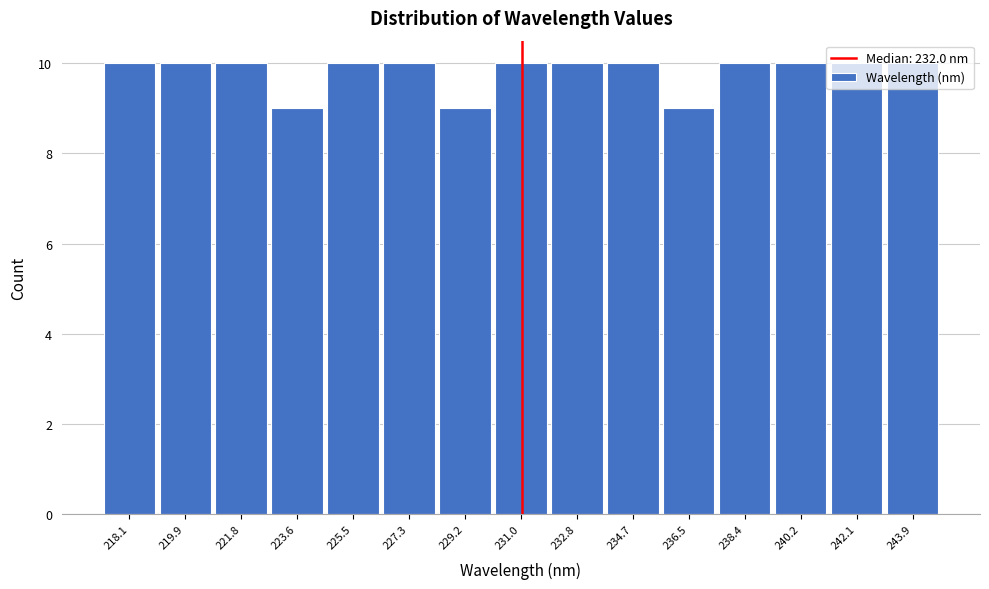

Between 223.6 and 232.8, which is larger?

232.8